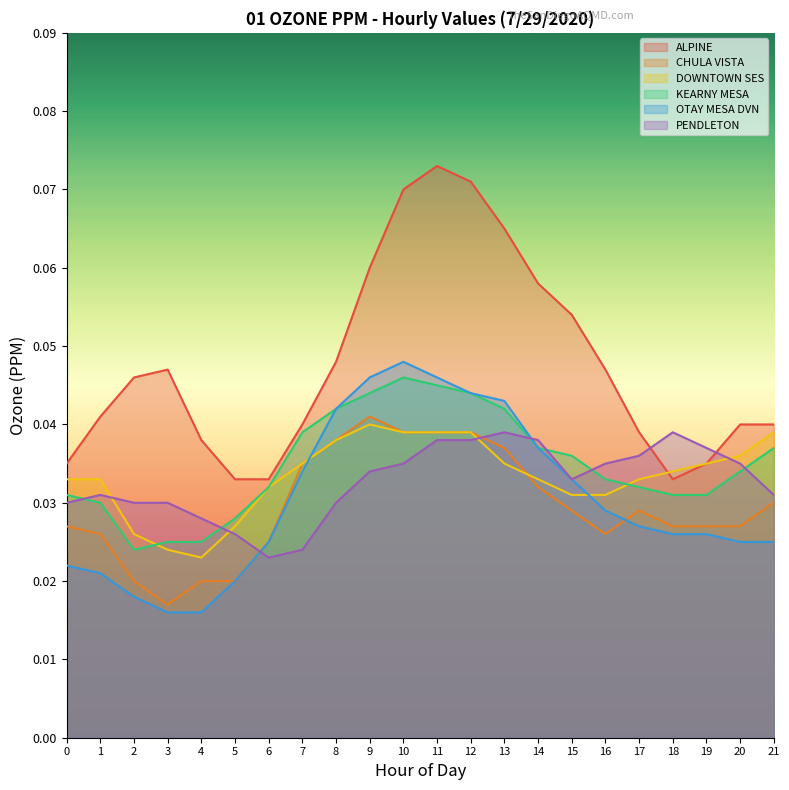

At how many categories does at least one series exceed 0?

22